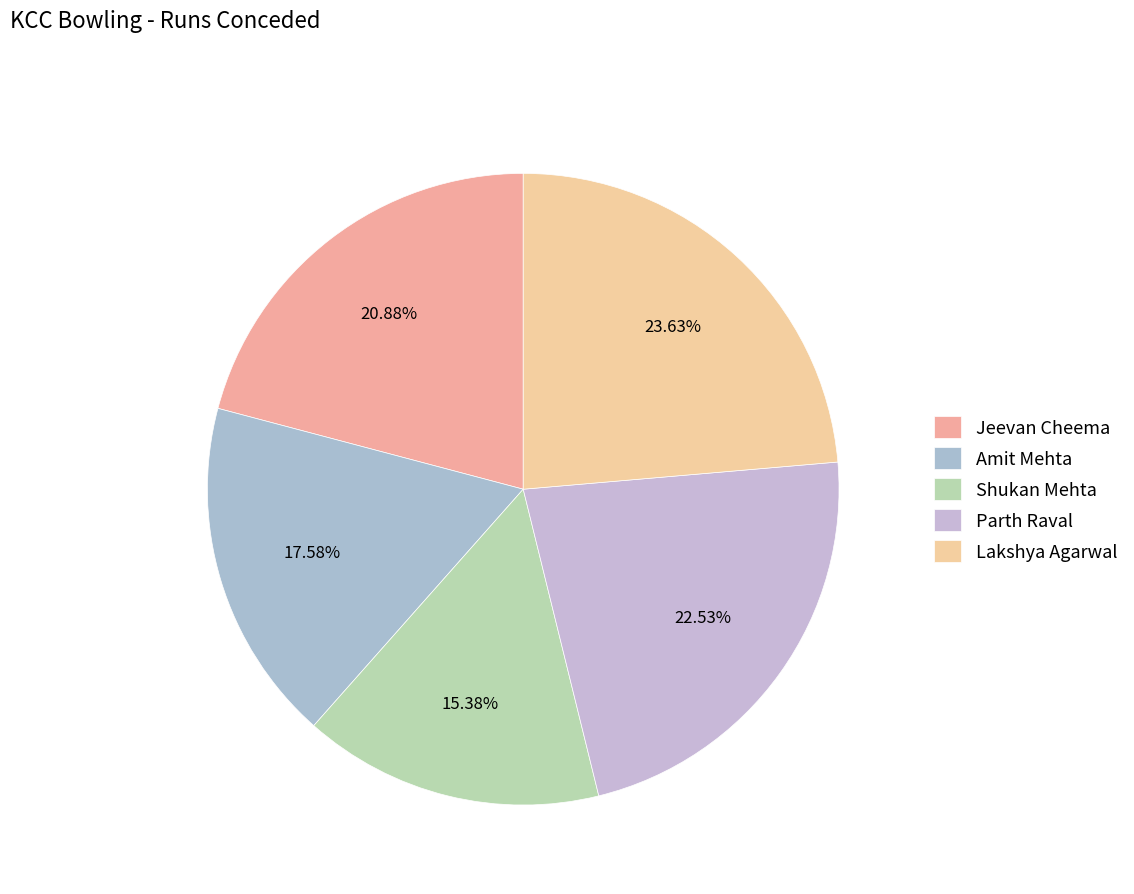

Is there a majority slice in this chart?

No